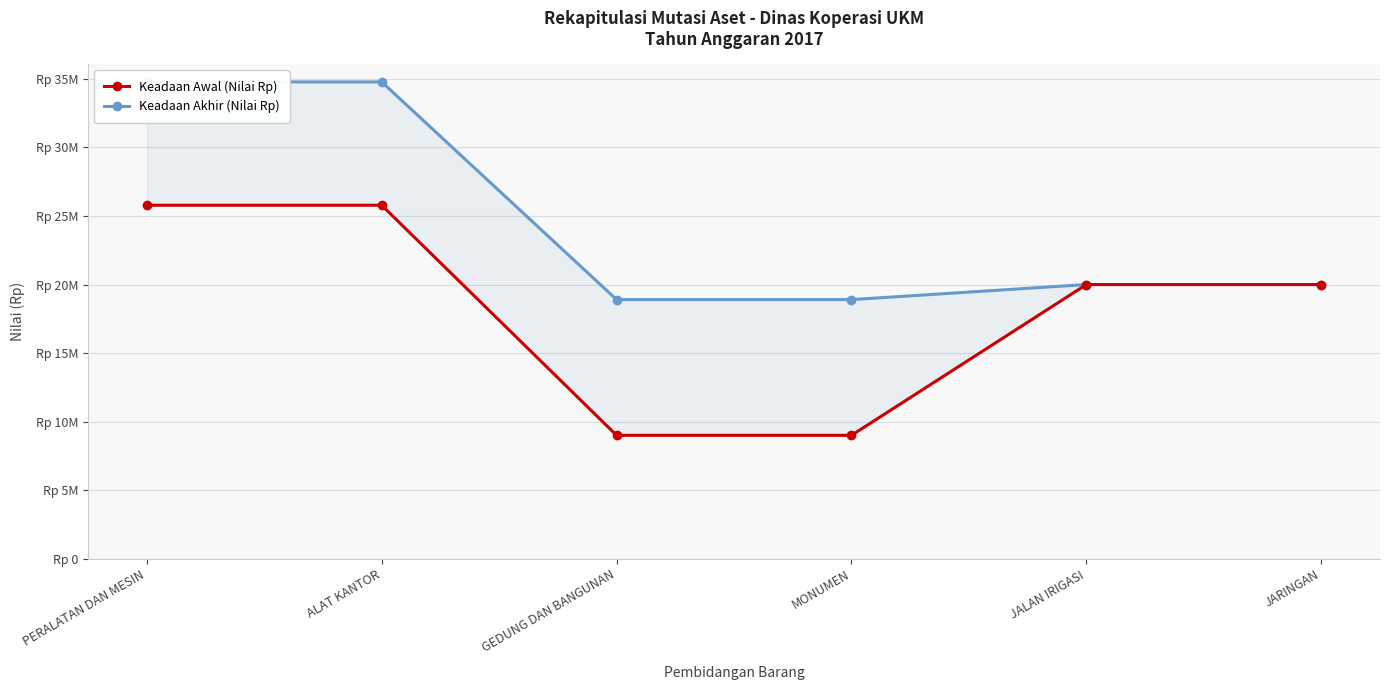

How many values in the Keadaan Akhir (Nilai Rp) series exceed 19998999?

2